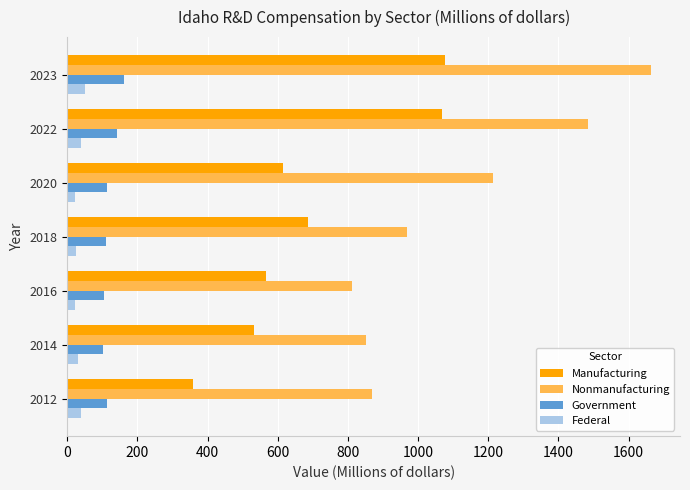

The value of Manufacturing at 2022 is 1068.9. True or false?

True